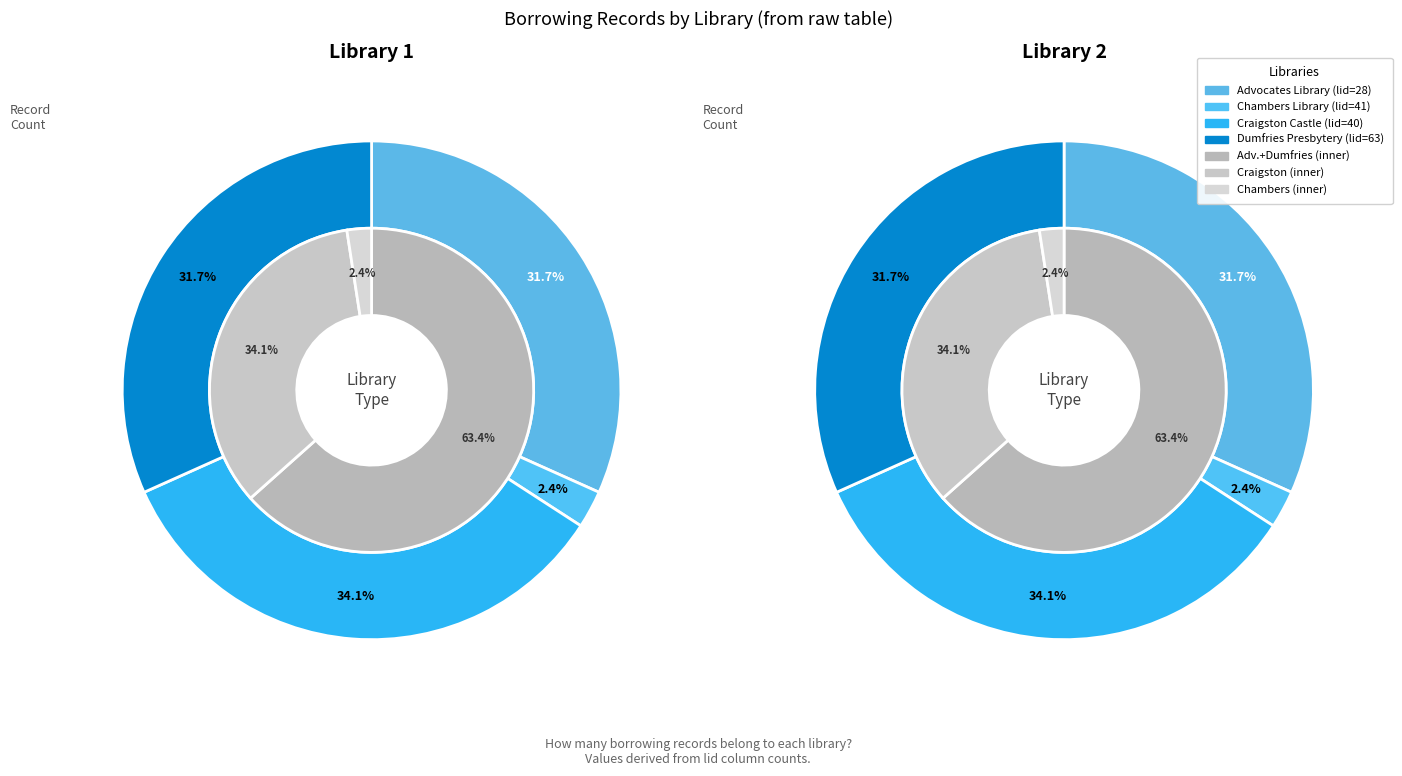

To the nearest percent, what is the average slice percentage?

25%